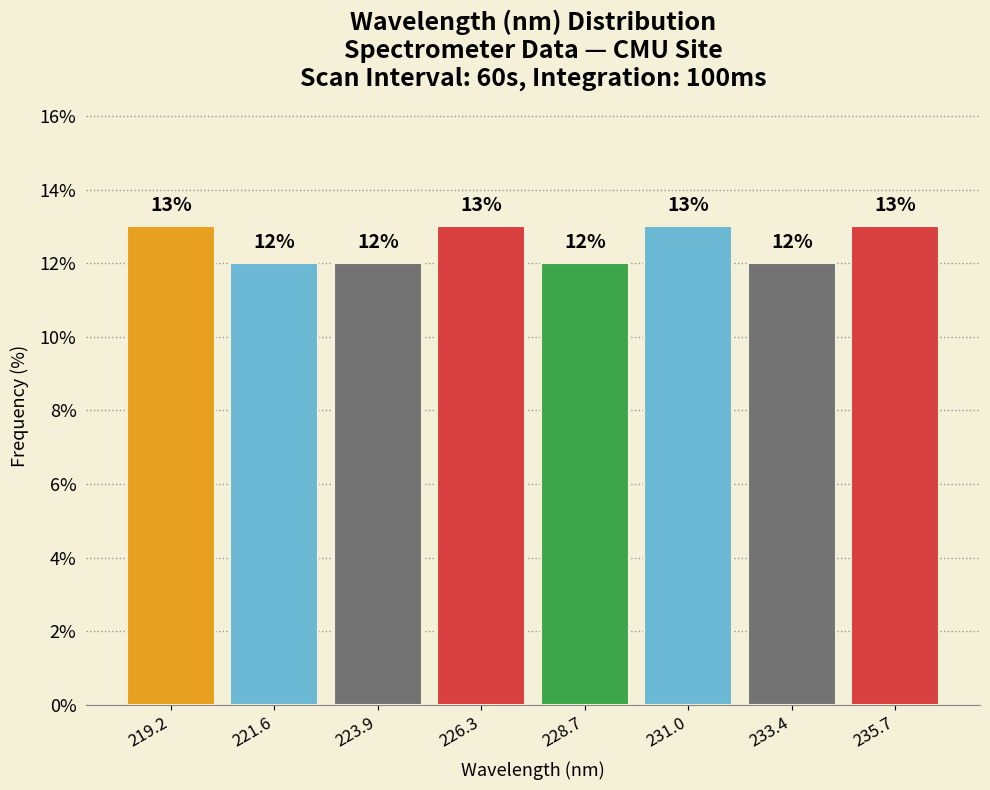

Reading left to right, transcribe this chart: for each bar, give the range it covers on the x-axis and its height. The bar edges are not printed on the chart, so give them approximately, as read against the axis.

218.0 to 220.5: 13
220.5 to 223.0: 12
223.0 to 225.0: 12
225.0 to 227.5: 13
227.5 to 230.0: 12
230.0 to 232.0: 13
232.0 to 234.5: 12
234.5 to 237.0: 13